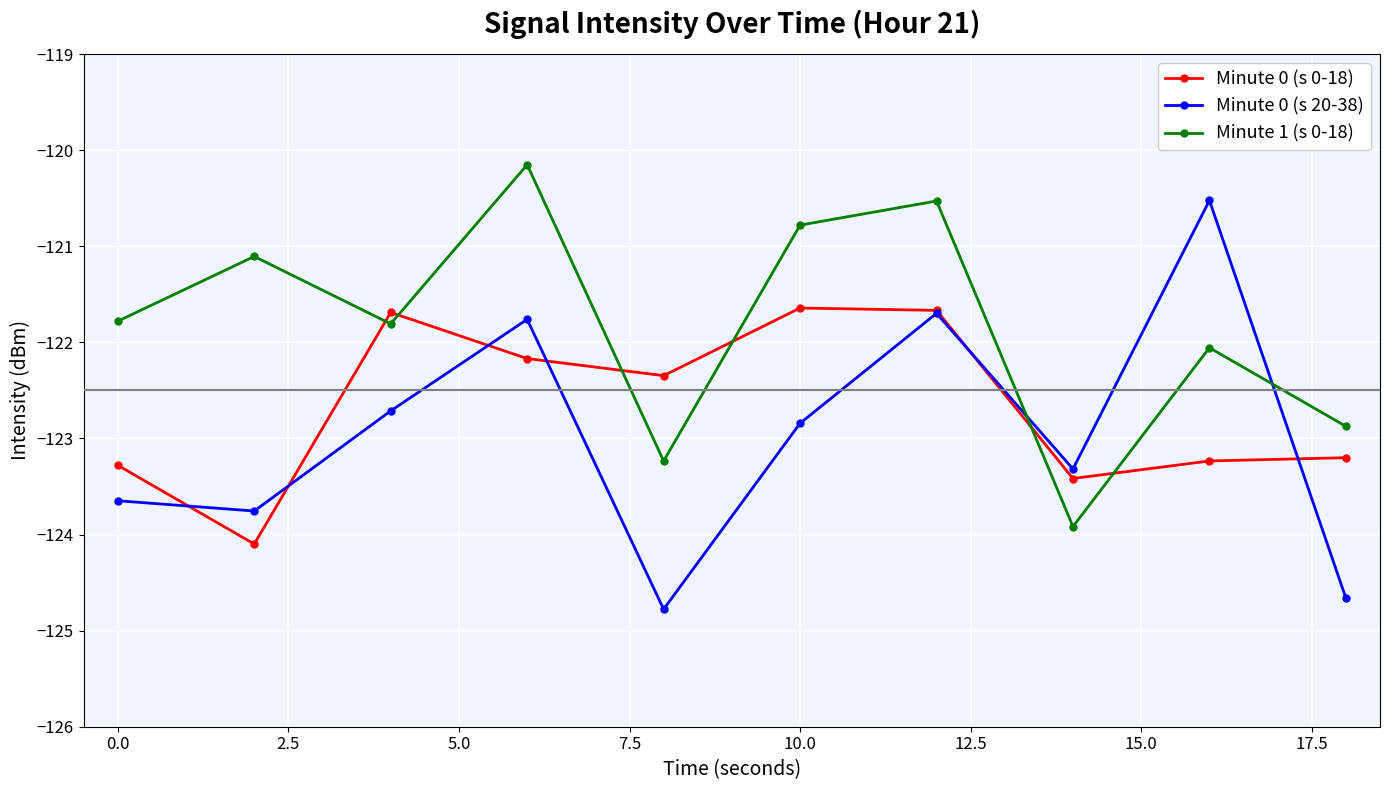

At how many categories does at least one series exceed -123?

9